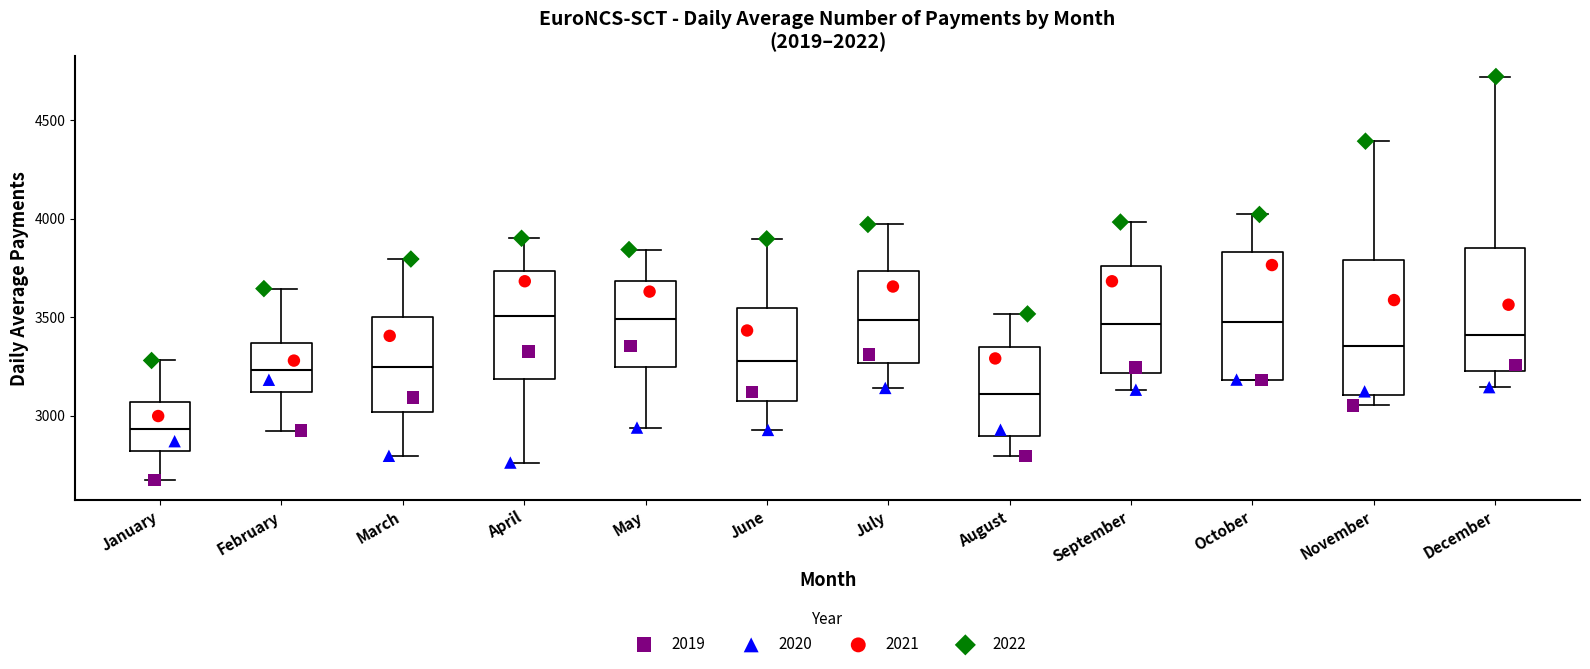

Where is the lower edge of the box for May on the y-axis? The values are not printed on the chart, so give them approximately, as read against the axis.

3250